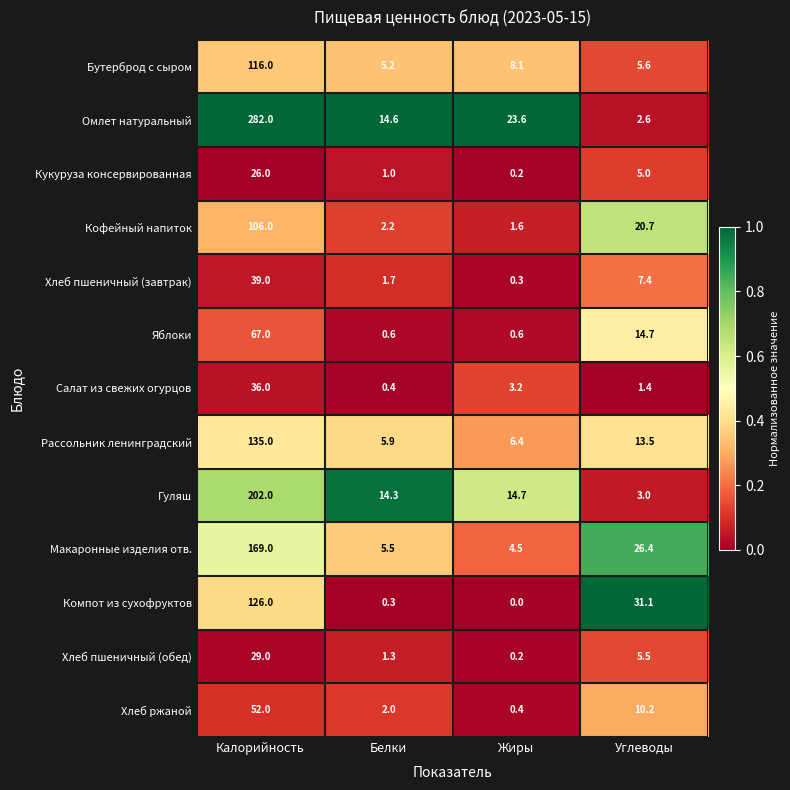

Rank the categories by Салат из свежих огурцов value from lowest to highest.

Белки, Углеводы, Жиры, Калорийность